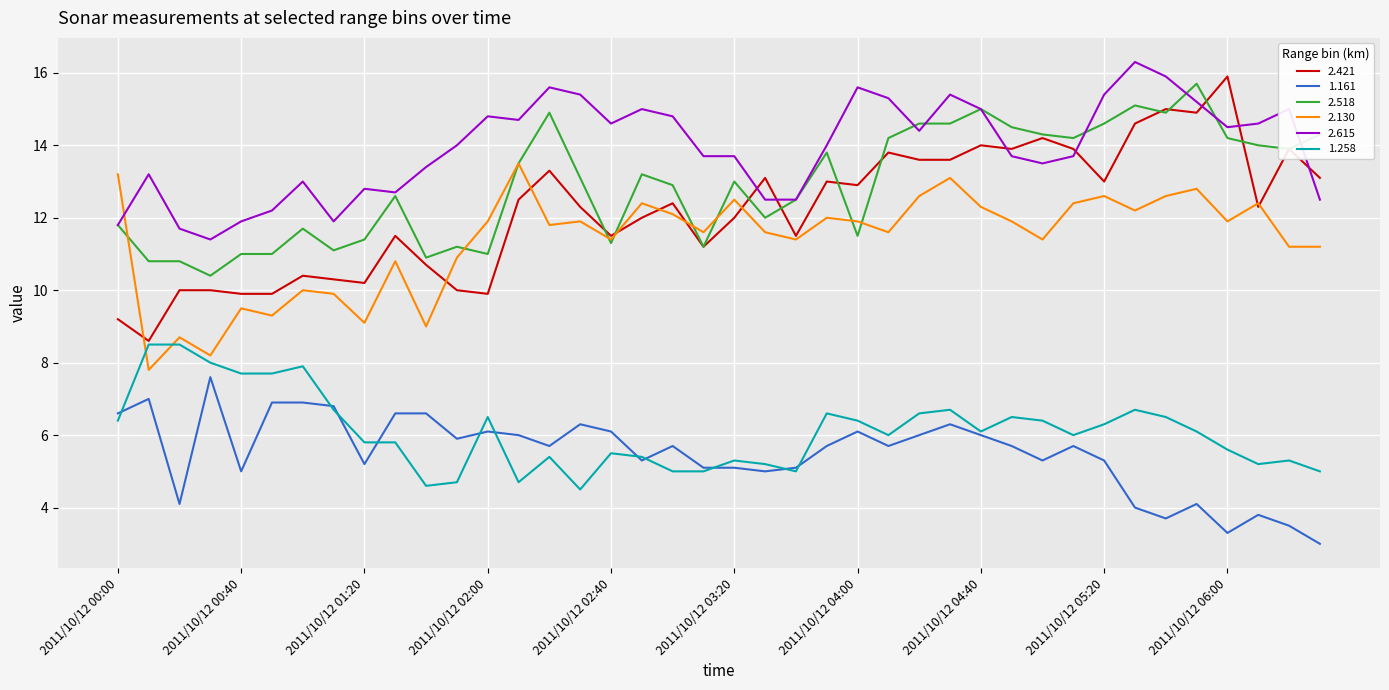

Is this an area chart (filled region under the line)?

No